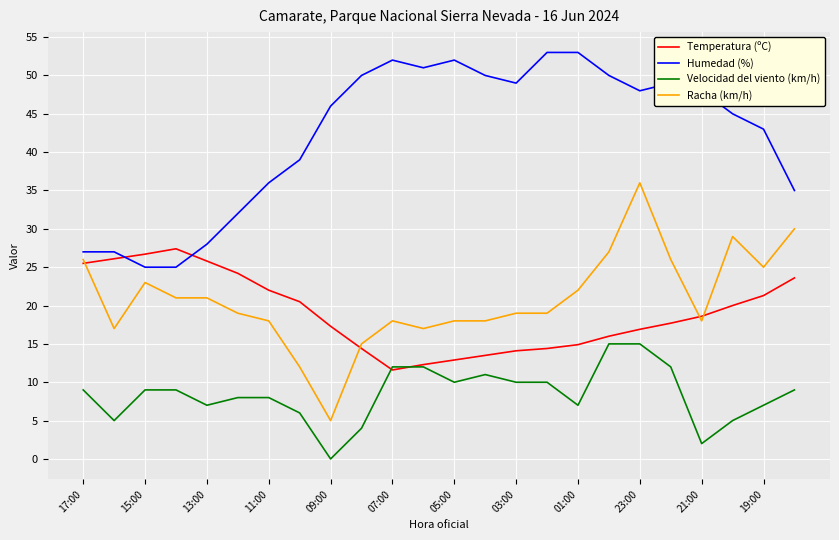

What are all the series names shown in the legend?

Temperatura (ºC), Humedad (%), Velocidad del viento (km/h), Racha (km/h)